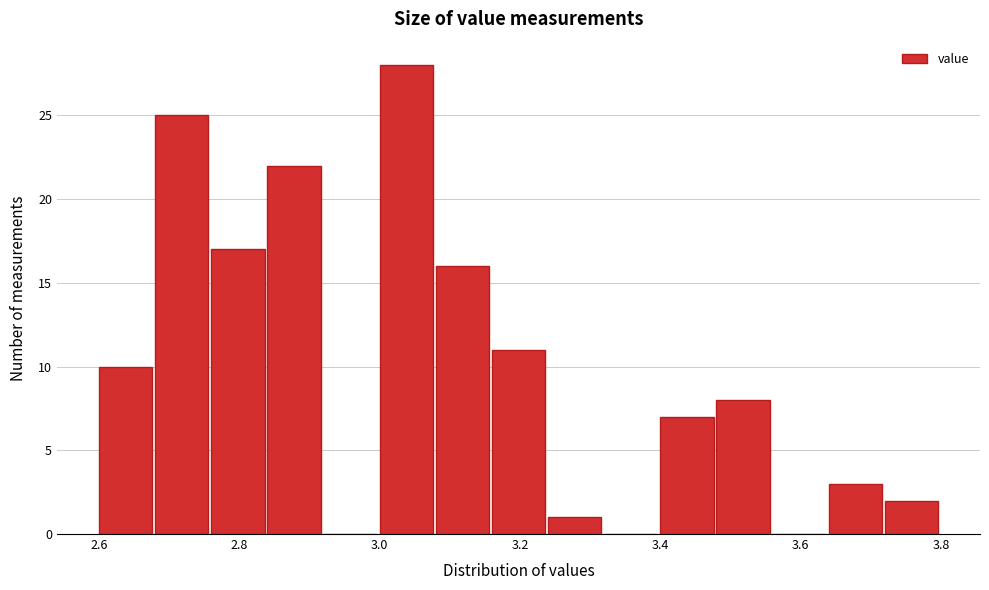

How tall is the bar that spans 3.64 to 3.72 on the x-axis? The values are not printed on the chart, so give them approximately, as read against the axis.

3